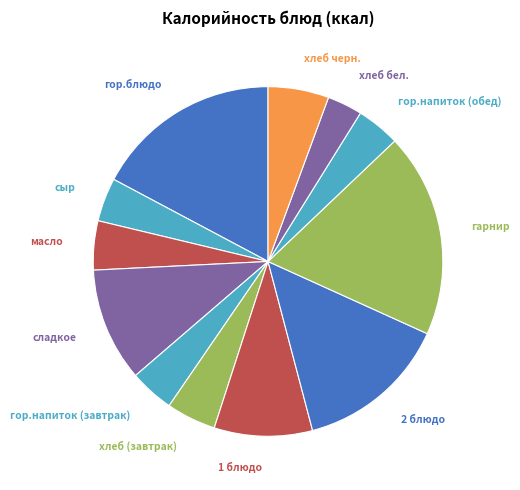

Is 2 блюдо the majority of the pie?

No